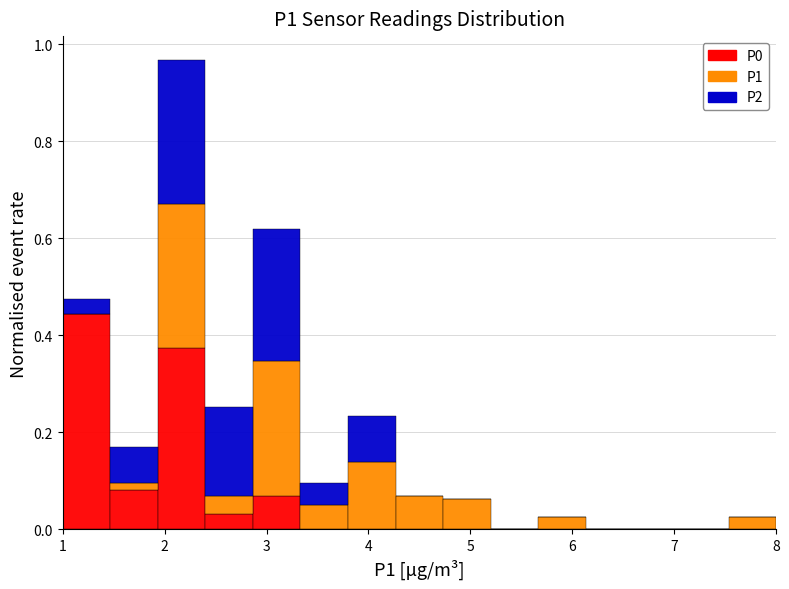

Reading left to right, transcribe this chart: for each stacked bar, give the range it covers on the x-axis and its total height. Neither the bar edges nor the heights are printed on the chart, so give them approximately, as read against the axes.

1.0 to 1.5: 0.48
1.5 to 1.9: 0.18
1.9 to 2.4: 0.96
2.4 to 2.9: 0.26
2.9 to 3.3: 0.62
3.3 to 3.8: 0.10
3.8 to 4.3: 0.24
4.3 to 4.7: 0.06
4.7 to 5.2: 0.06
5.2 to 5.7: 0
5.7 to 6.1: 0.02
6.1 to 6.6: 0
6.6 to 7.1: 0
7.1 to 7.5: 0
7.5 to 8.0: 0.02